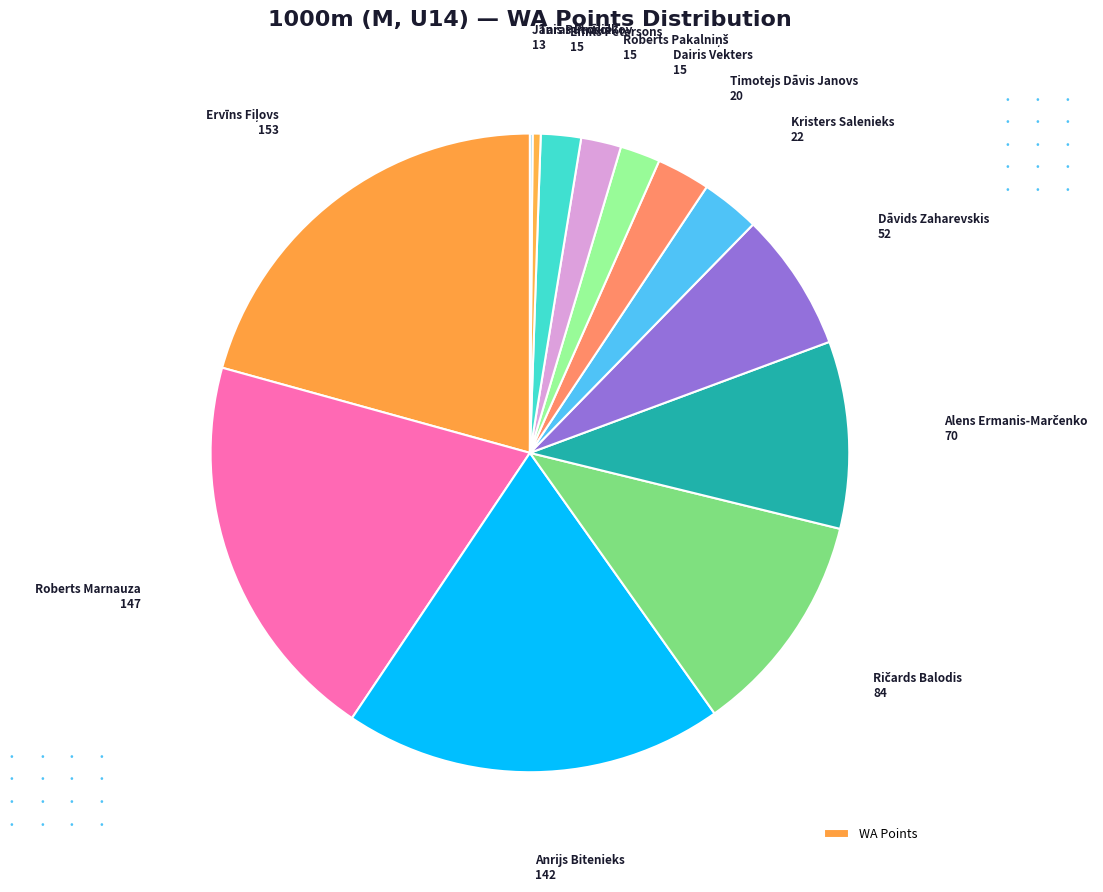

How many slices are in this pie chart?

13